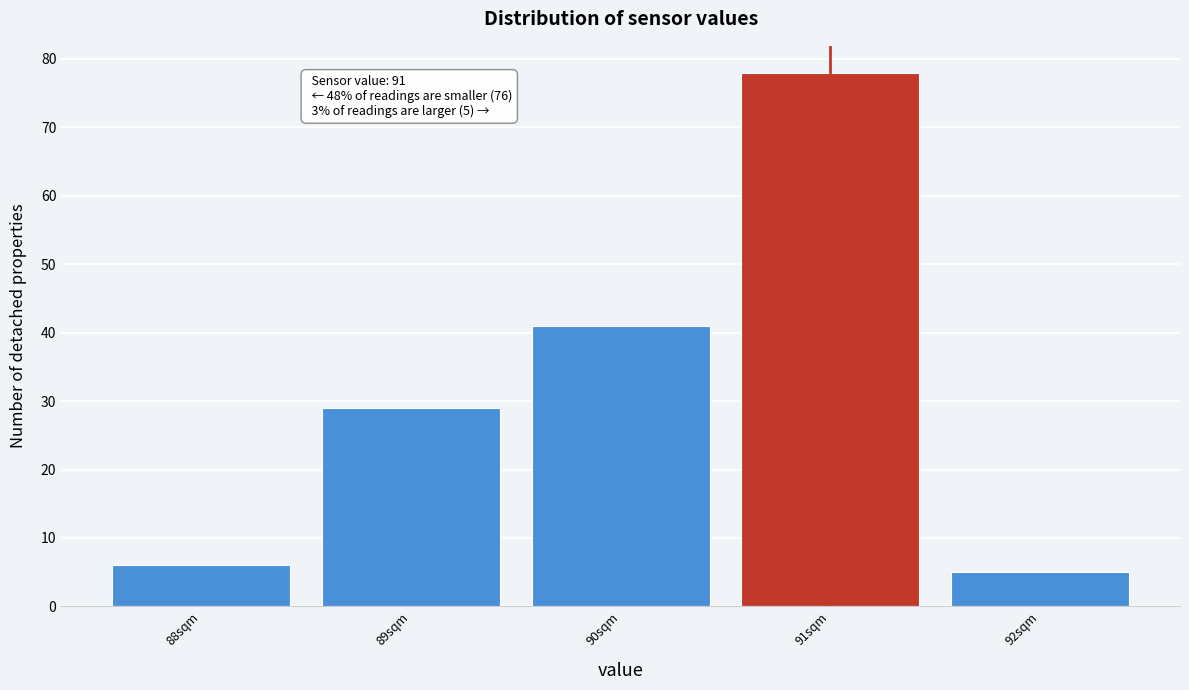

Over which range of the x-axis is the bar tallest?

90.5 to 91.5